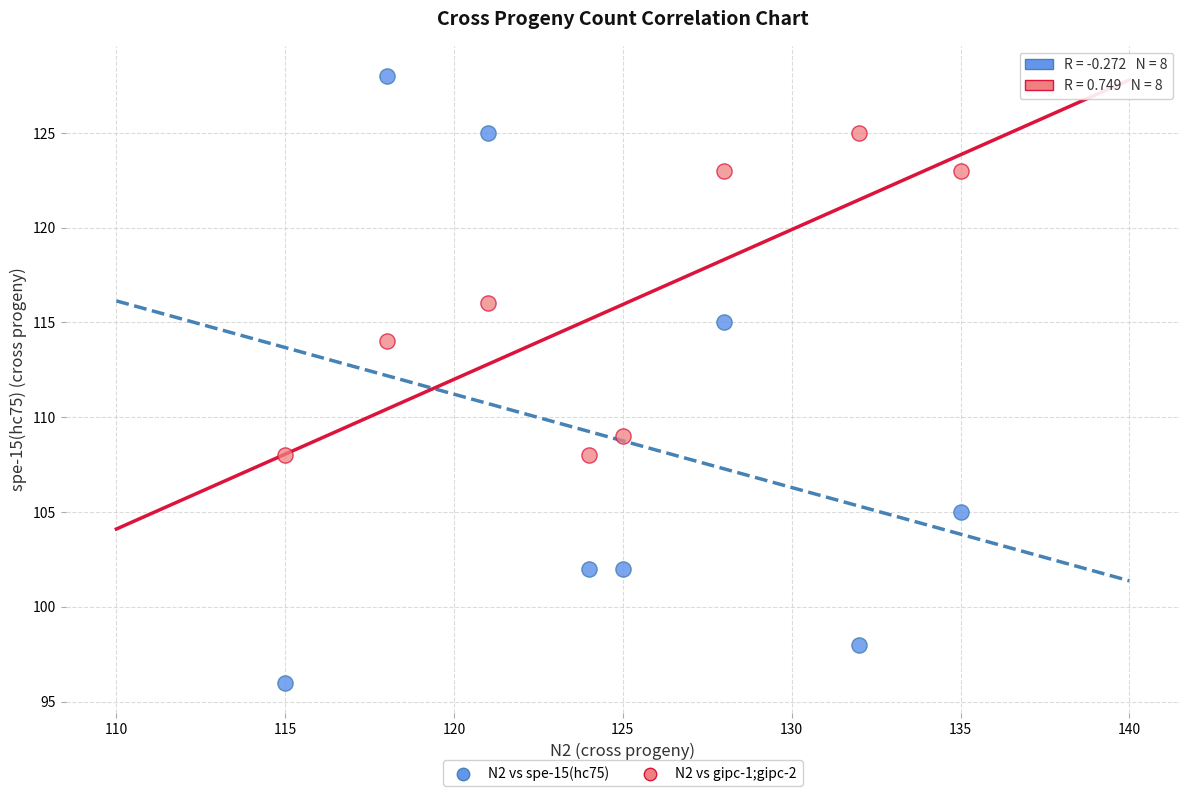

Which series has the widest spread of Y values?

N2 vs spe-15(hc75)